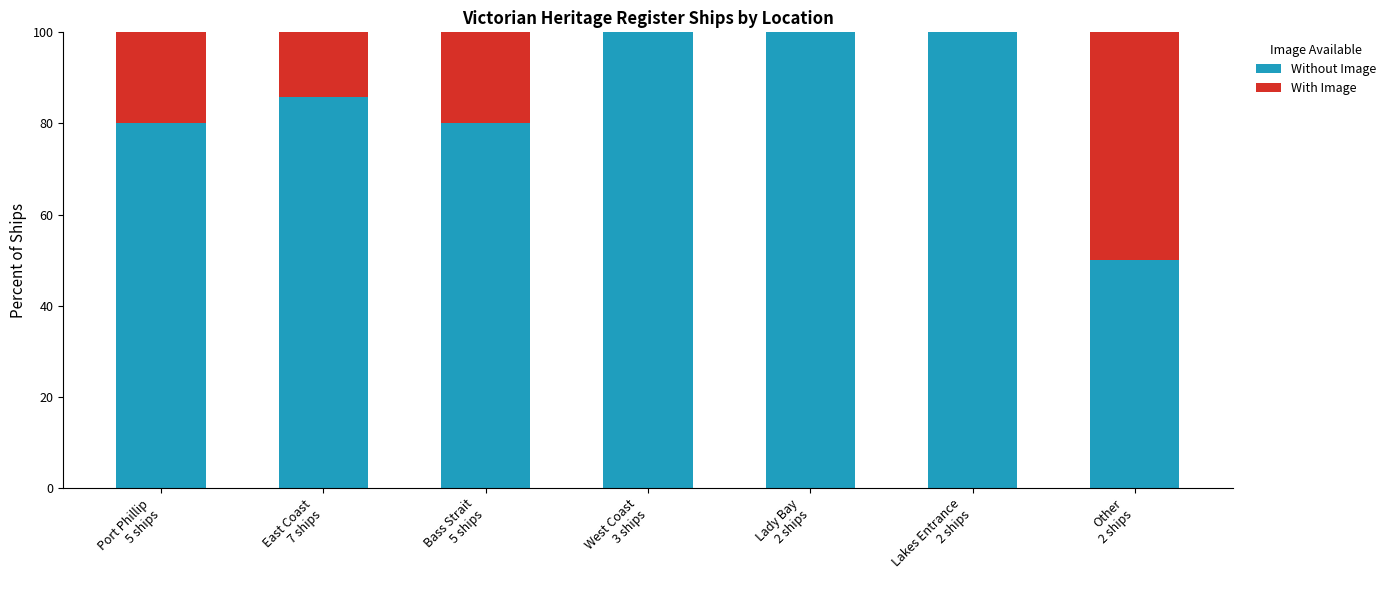

What is the highest value of the Without Image series?

100.0